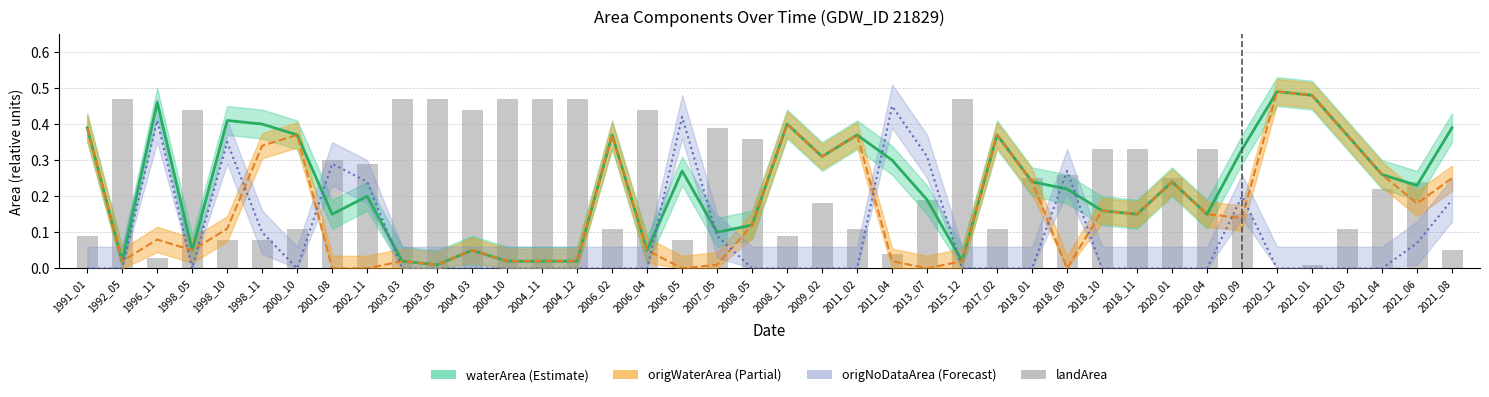

What is the sum of all origWaterArea values?

6.7